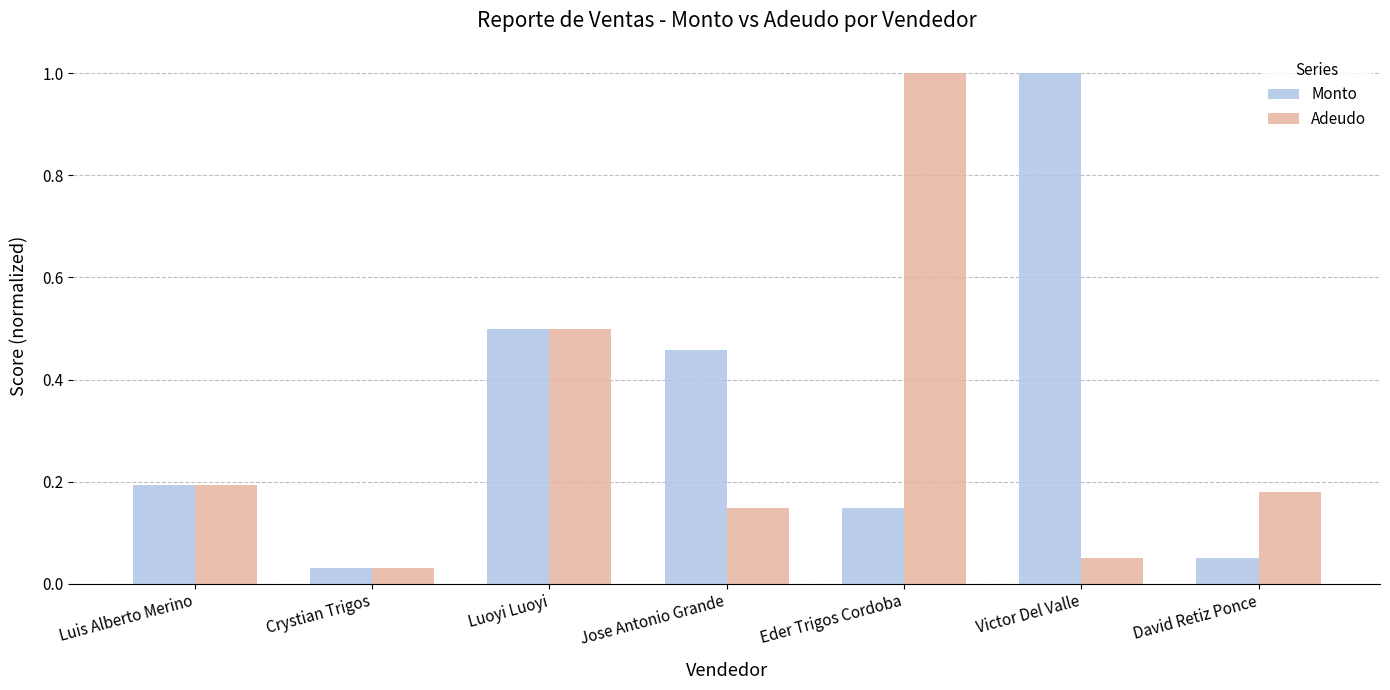

Rank the categories by Monto value from highest to lowest.

Victor Del Valle, Luoyi Luoyi, Jose Antonio Grande, Luis Alberto Merino, Eder Trigos Cordoba, David Retiz Ponce, Crystian Trigos